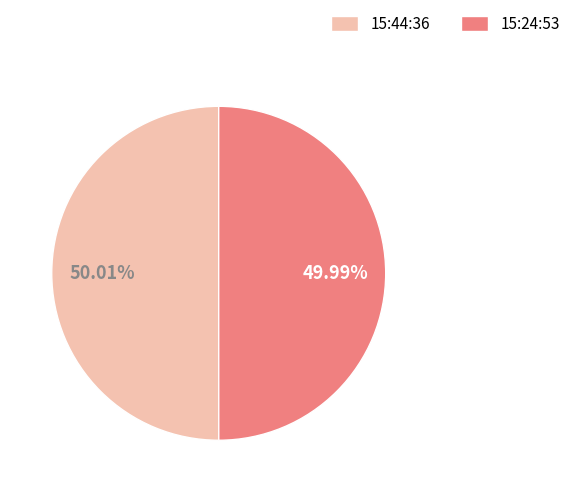

Is there a majority slice in this chart?

Yes